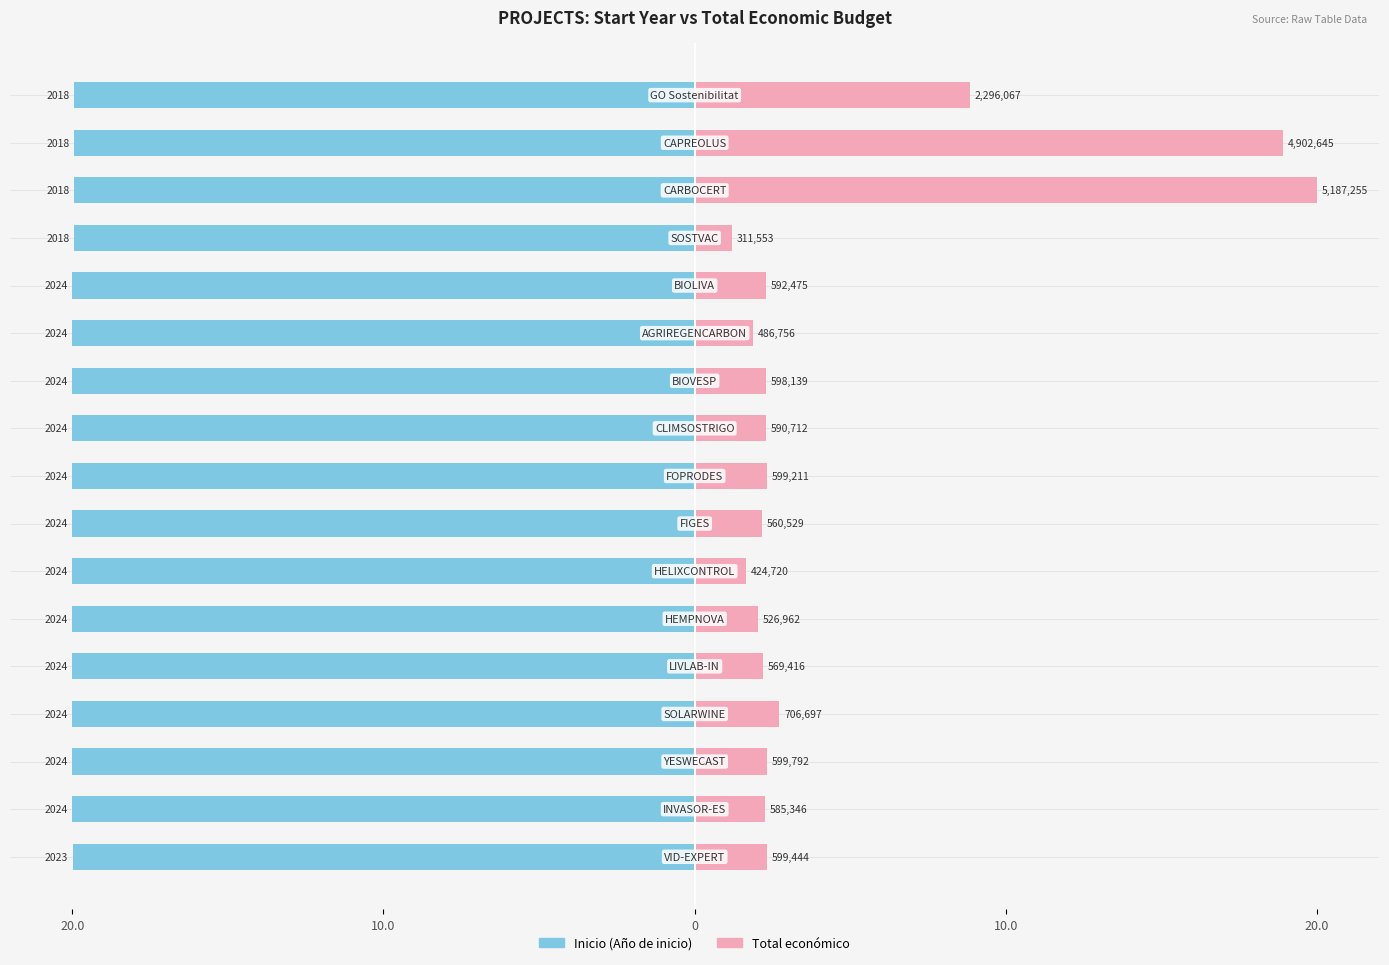

What is the approximate value of Total económico at 20.0?

2.3